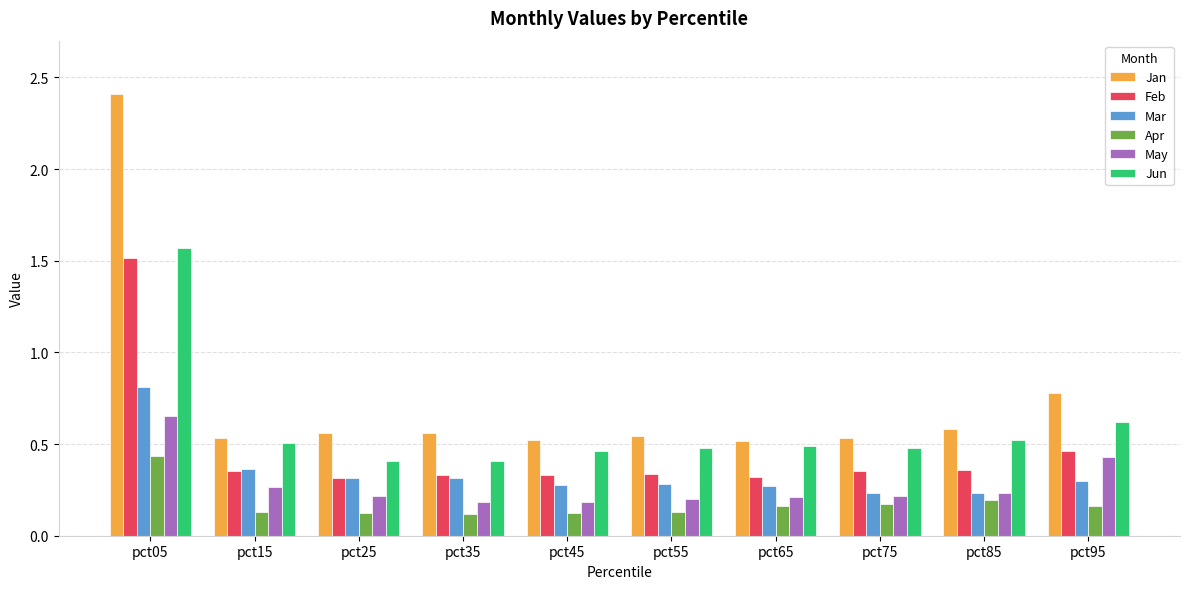

What is the maximum value shown in the chart?

2.4